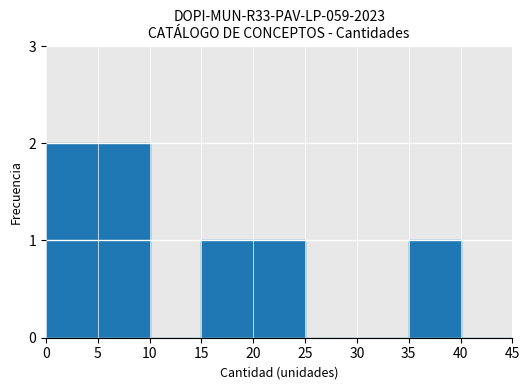

The chart shows a value of 2 at 0. True or false?

True